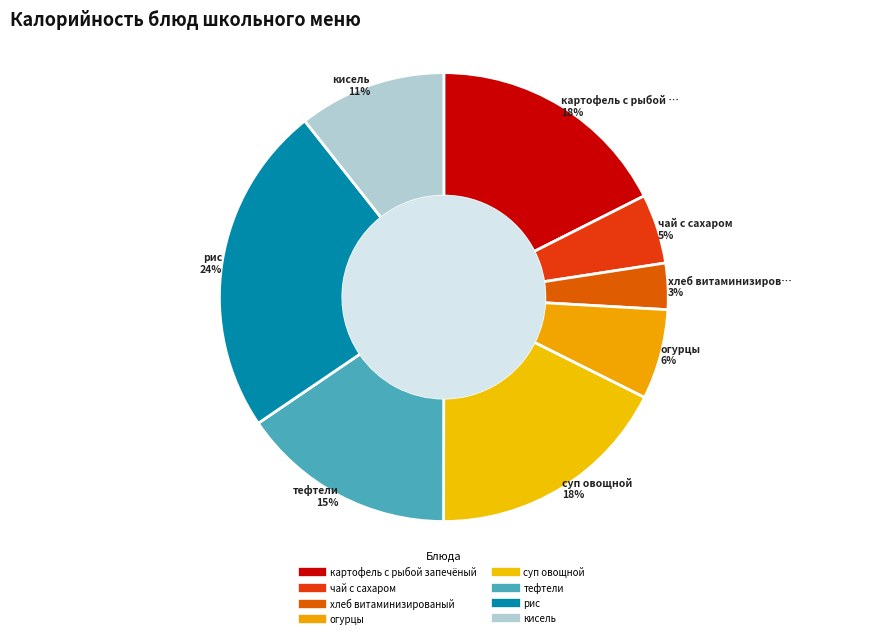

To the nearest percent, what is the difference between the largest and smallest slice percentages?

21%